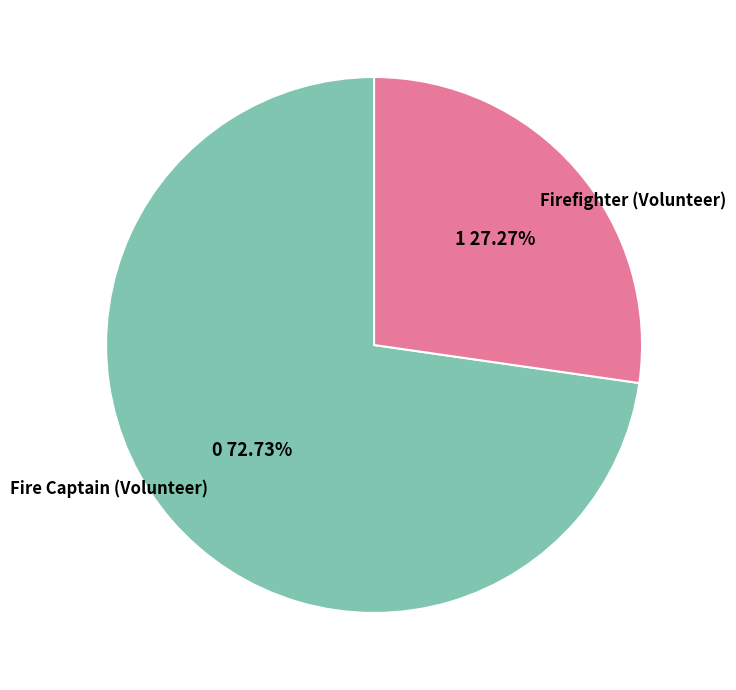

What is the smallest slice in the pie chart?

Firefighter (Volunteer)